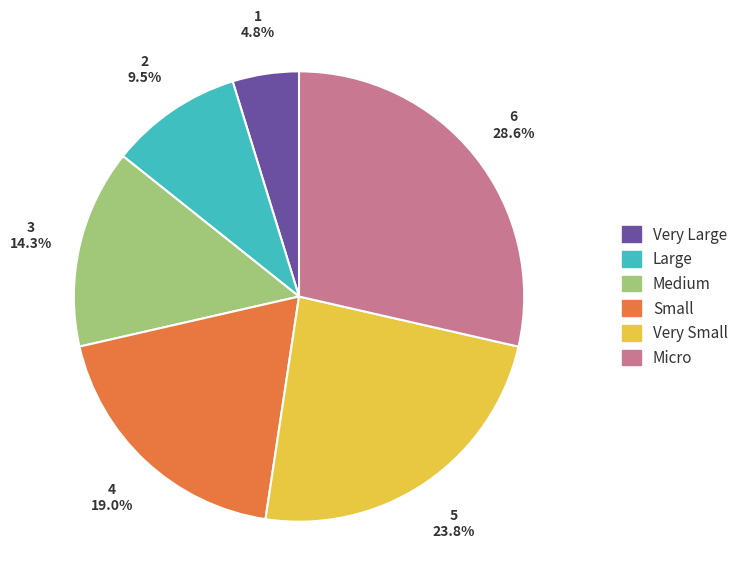

Does Small represent more than half of the total?

No